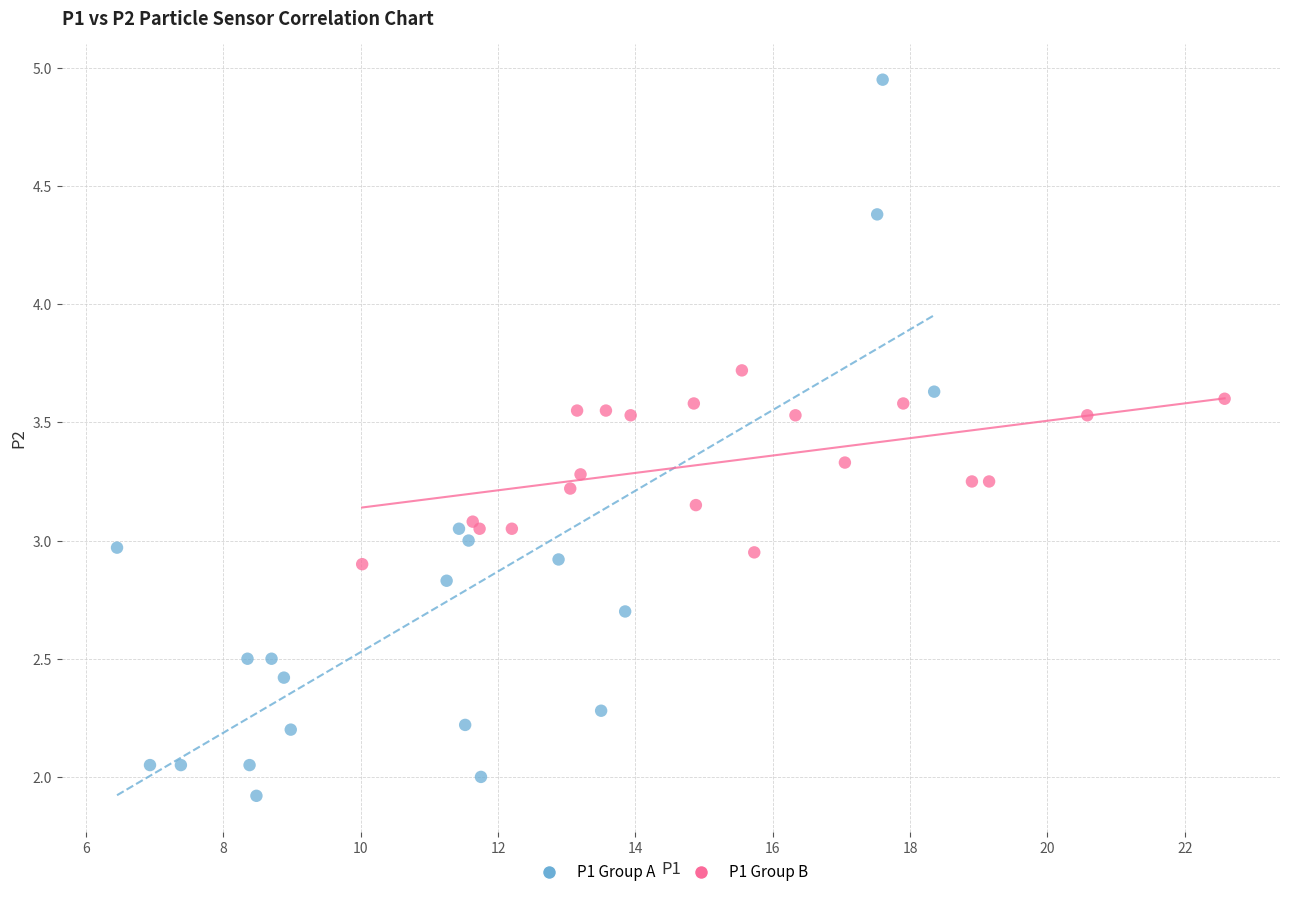

Which series has the largest Y range (max minus min)?

P1 Group A